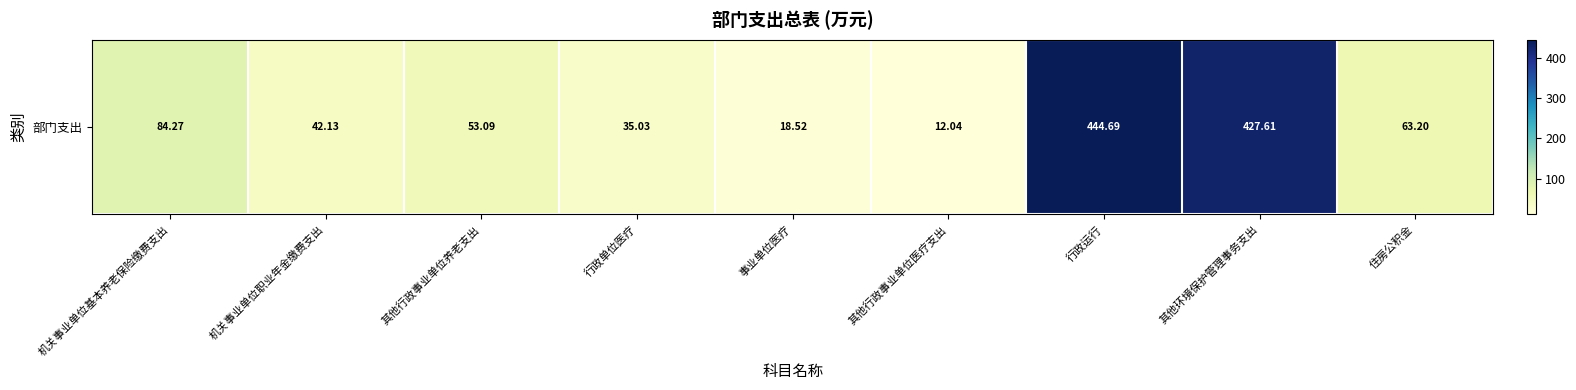

What is the ratio of the value at 事业单位医疗 to the value at 其他行政事业单位医疗支出?

1.5